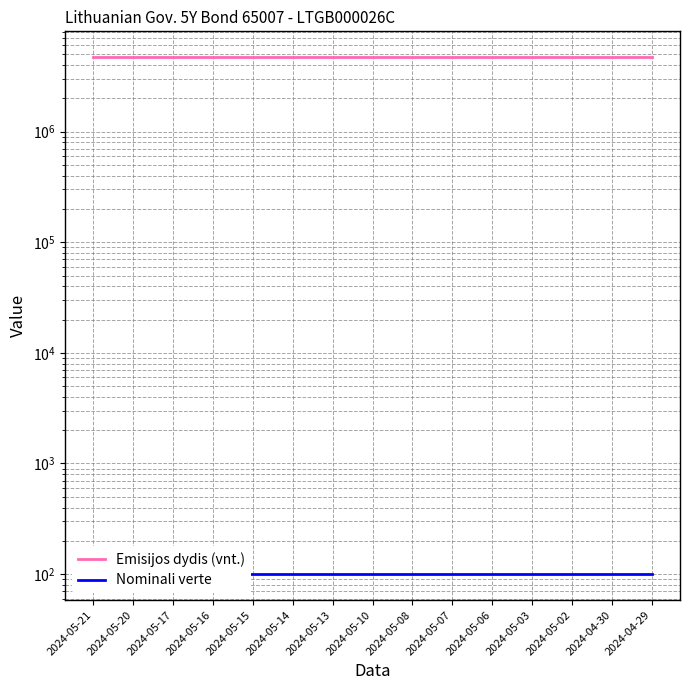

Where is Emisijos dydis (vnt.) nearest to the value 4700000?

2024-05-21